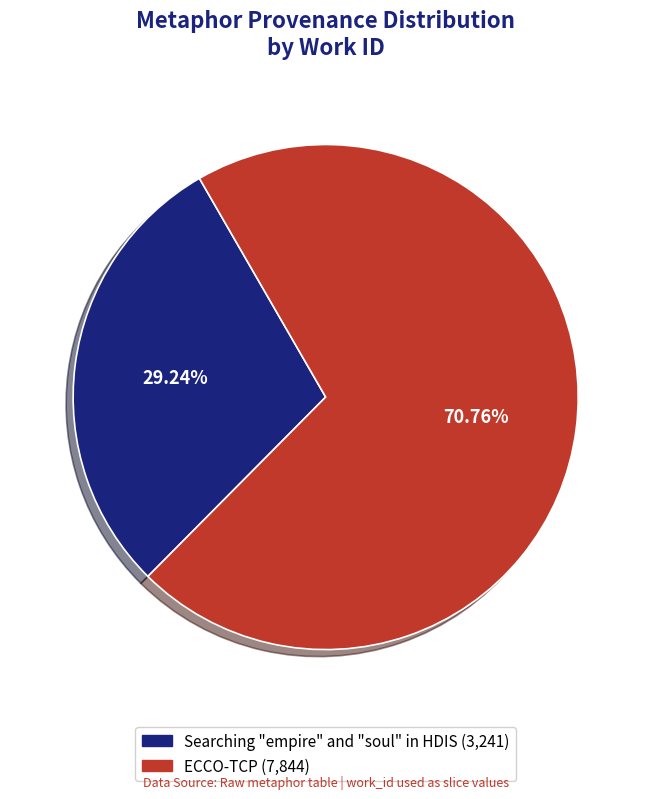

Does any single category account for the majority?

Yes